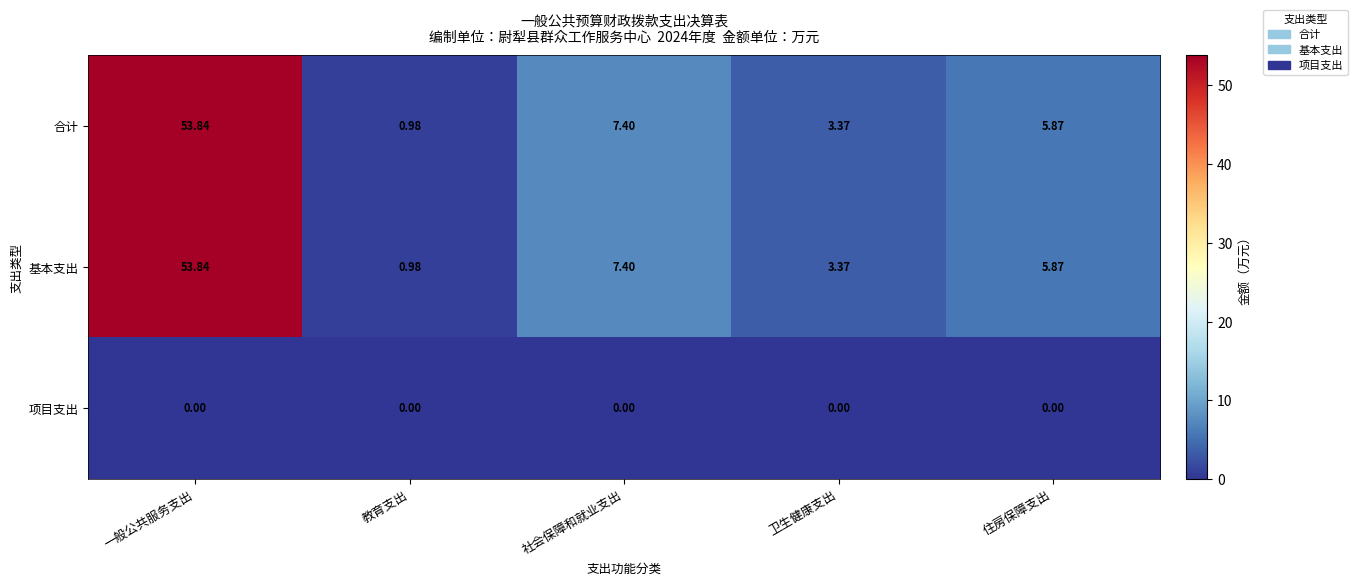

At which label is 基本支出 closest to 27?

社会保障和就业支出